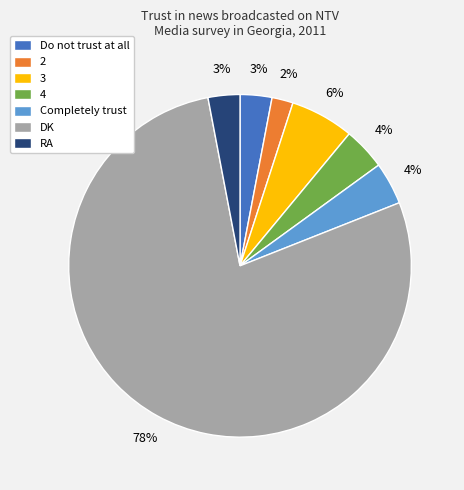

Which slice represents more than half of the pie?

DK